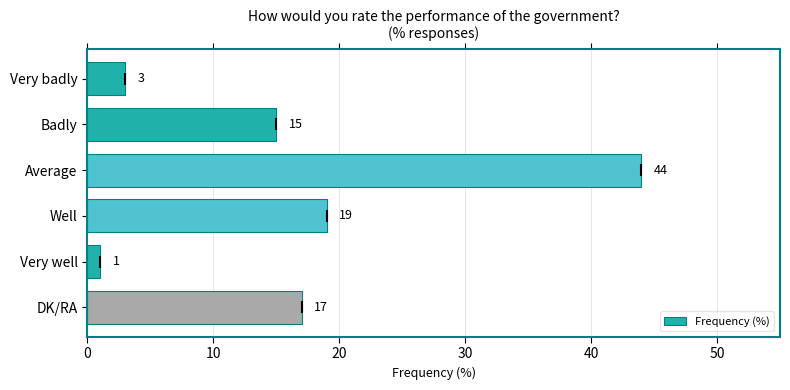

Reading top to bottom, extract all data points from this chart.

3	15	44	19	1	17